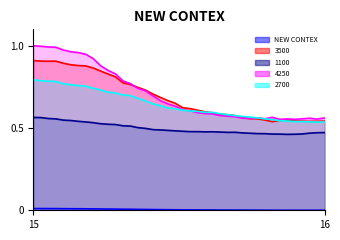

Which series has the widest spread of values?

4250